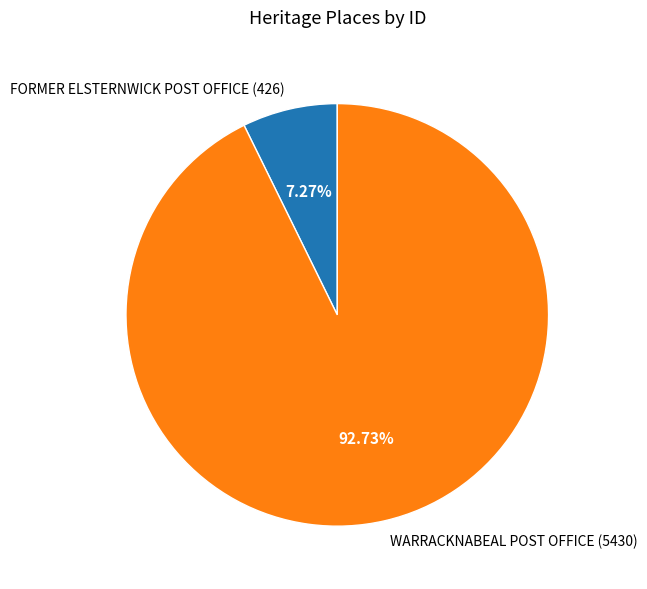

To the nearest percent, what is the combined percentage of WARRACKNABEAL POST OFFICE and FORMER ELSTERNWICK POST OFFICE?

100%